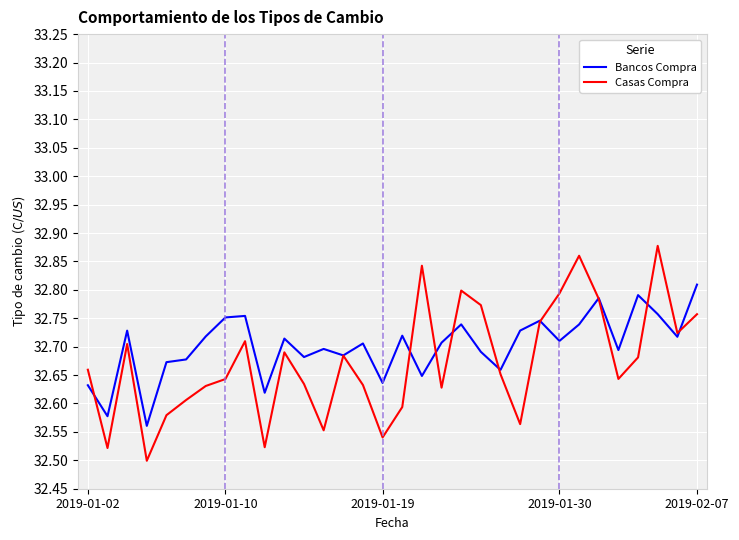

Which series has the widest spread of values?

Casas Compra